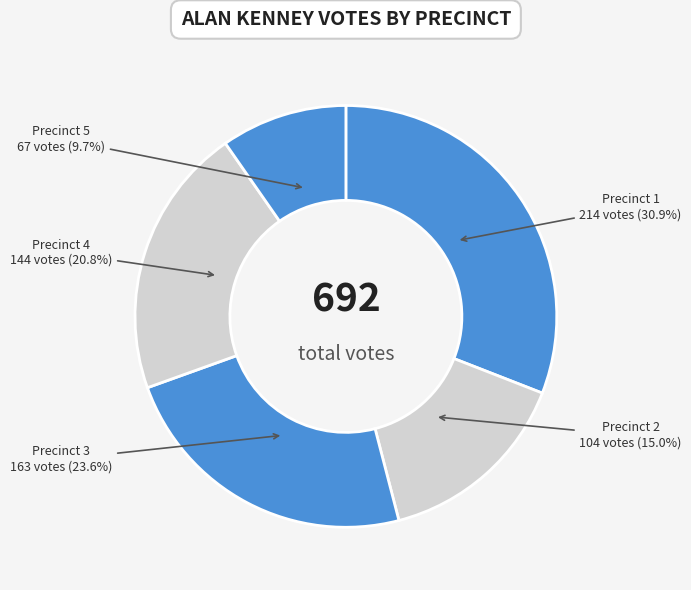

Does any single category account for the majority?

No